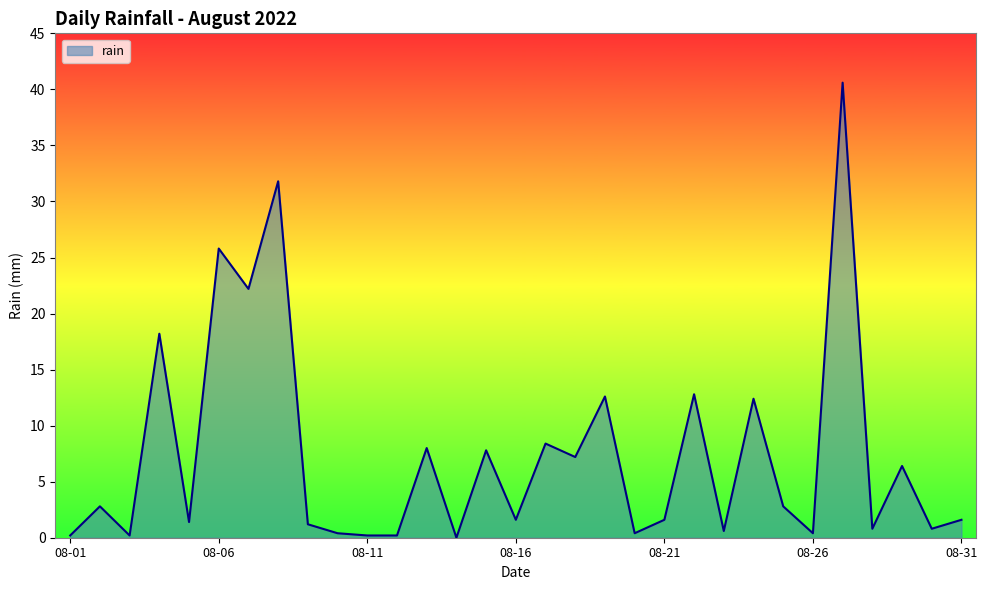

What is the greatest value displayed?

40.6